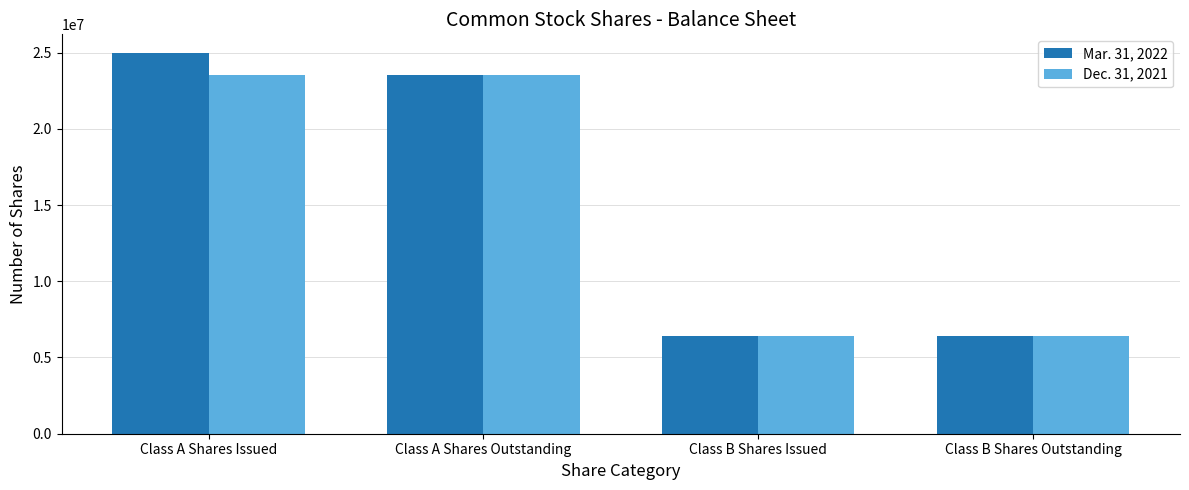

What is the maximum value for Mar. 31, 2022?

24949939